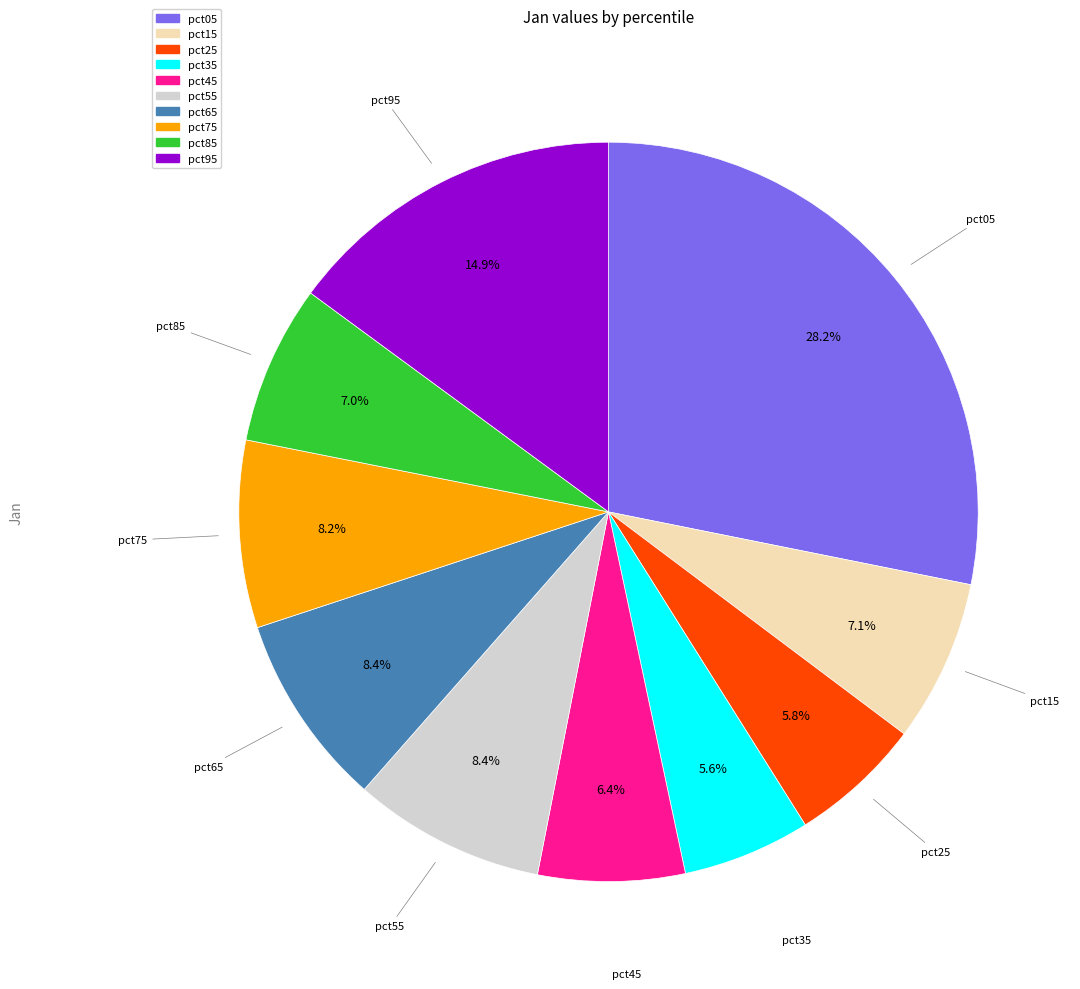

How many slices are in this pie chart?

10